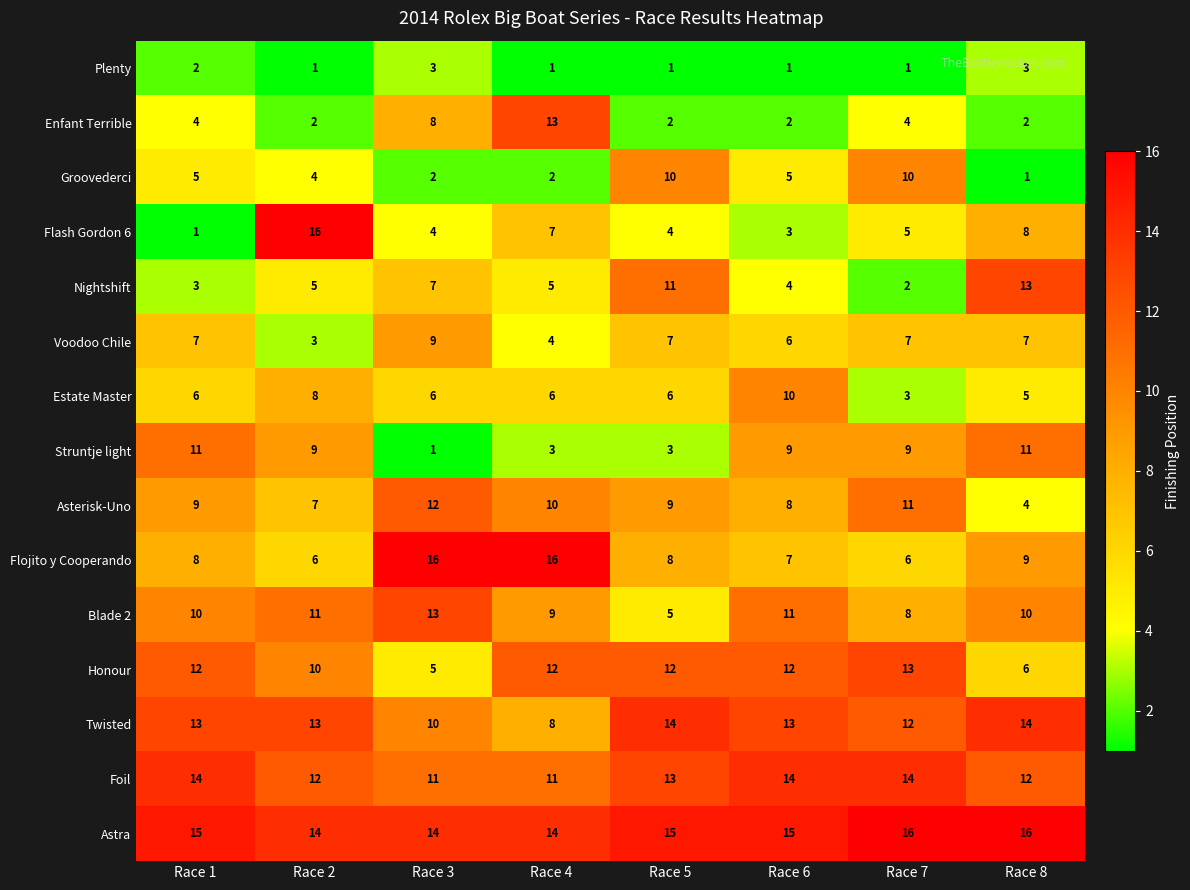

True or false: Estate Master has a value of 5 at Race 8.

True